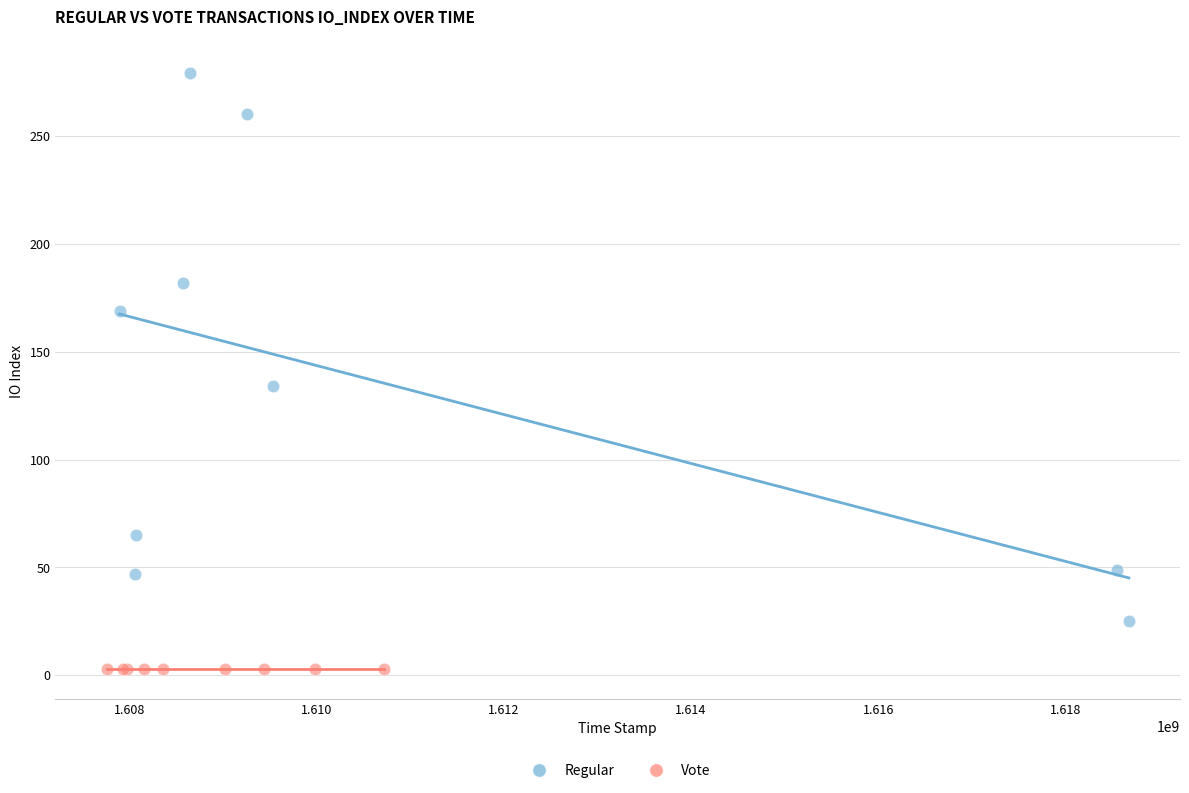

Which series contains the highest Y value?

Regular